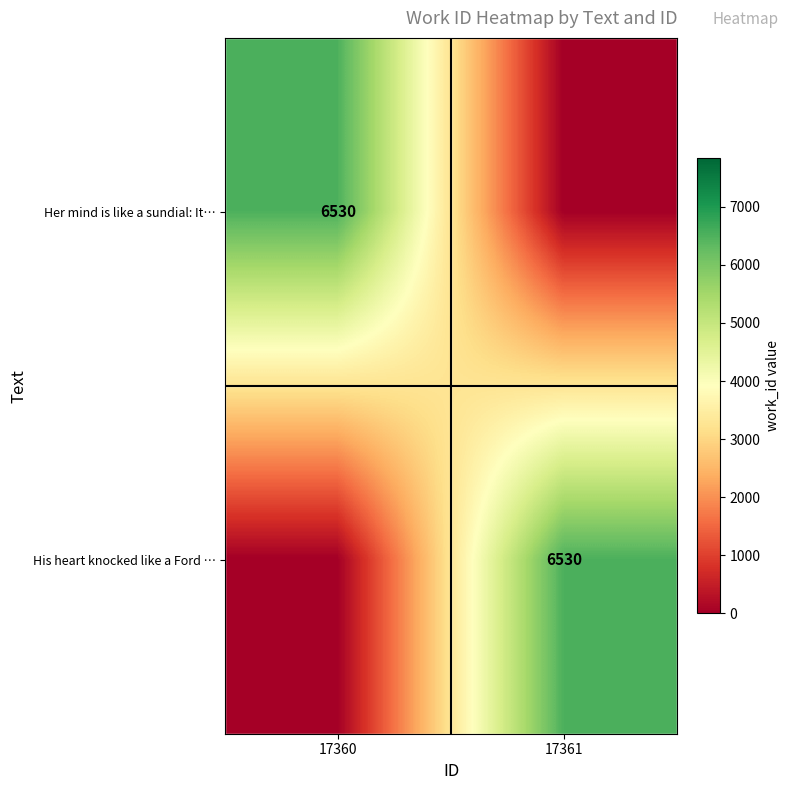

True or false: His heart knocked like a Ford … has a value of 6530 at 17361.

True